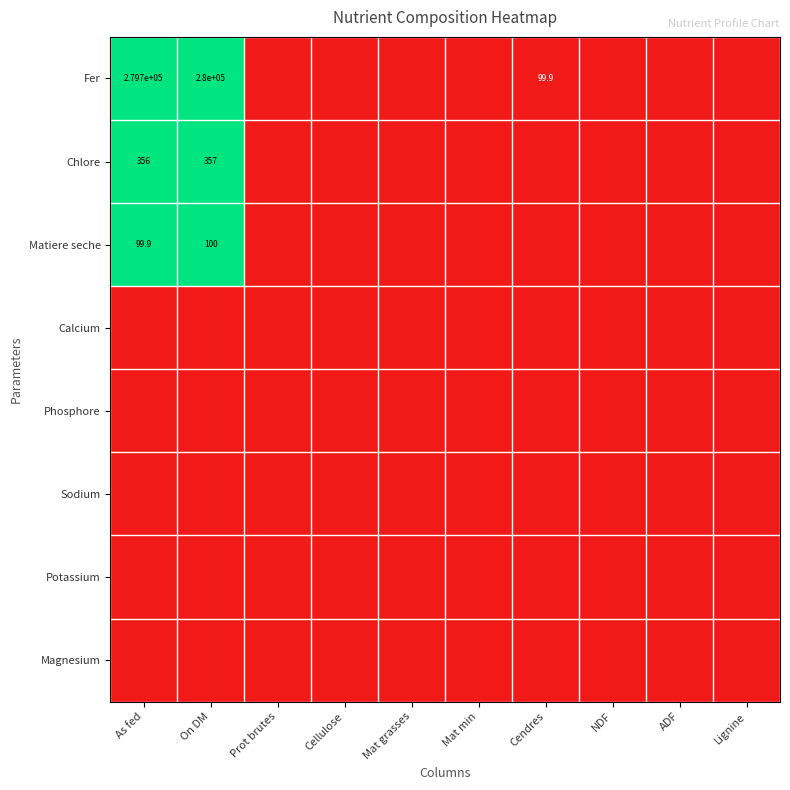

Which series has the widest spread of values?

Fer